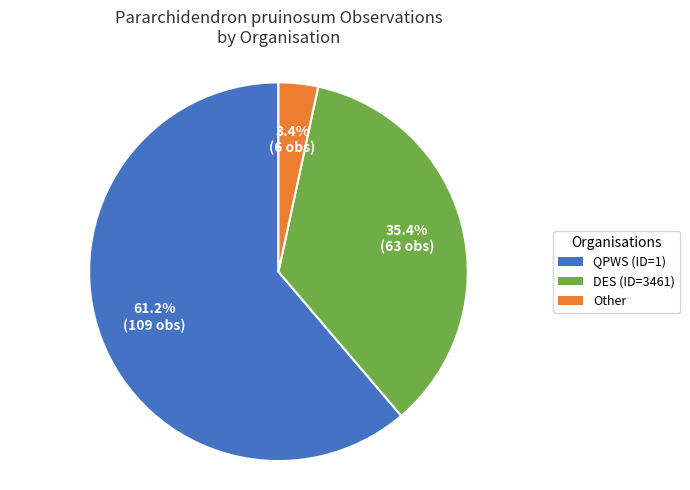

Is there any slice that represents more than half of the pie?

Yes